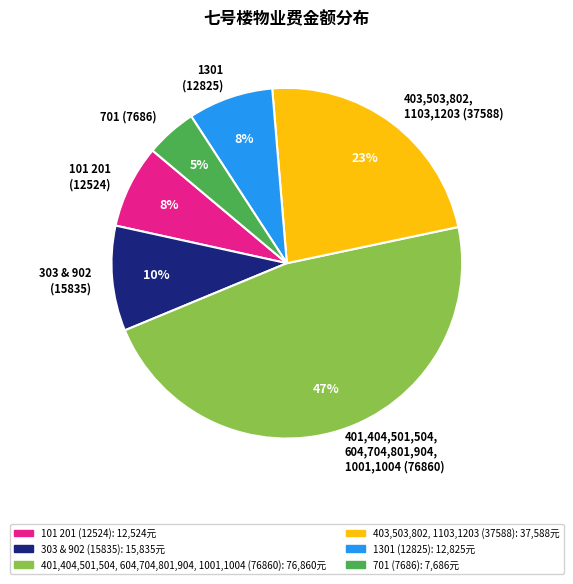

Do 701 (7686) and 303 & 902 (15835) together represent more than half of the pie?

No